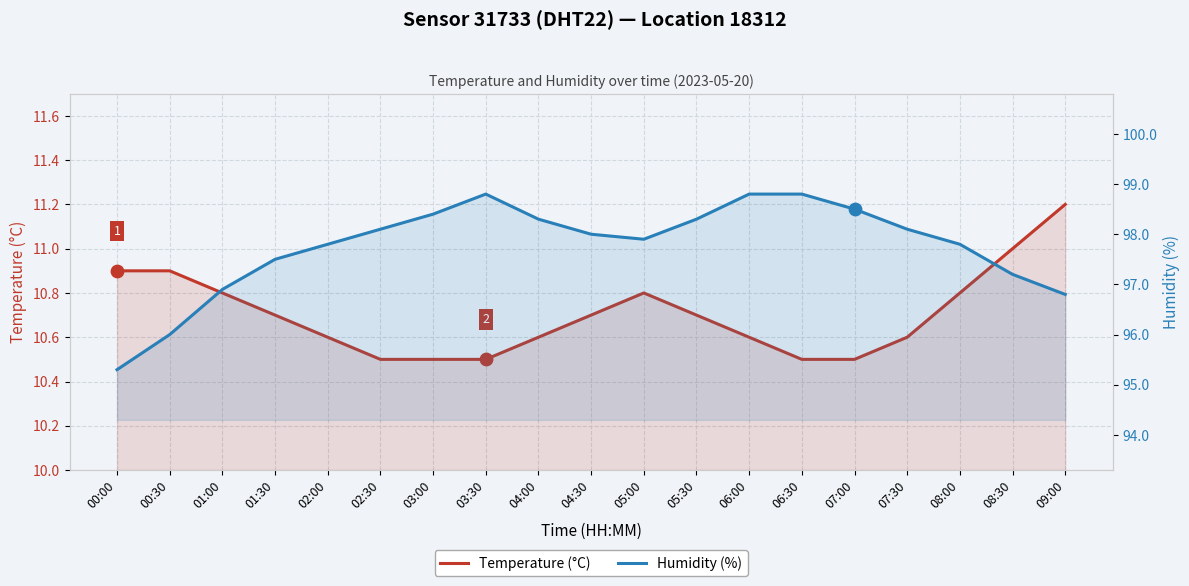

Which series reaches the minimum Y coordinate?

Temperature (°C)